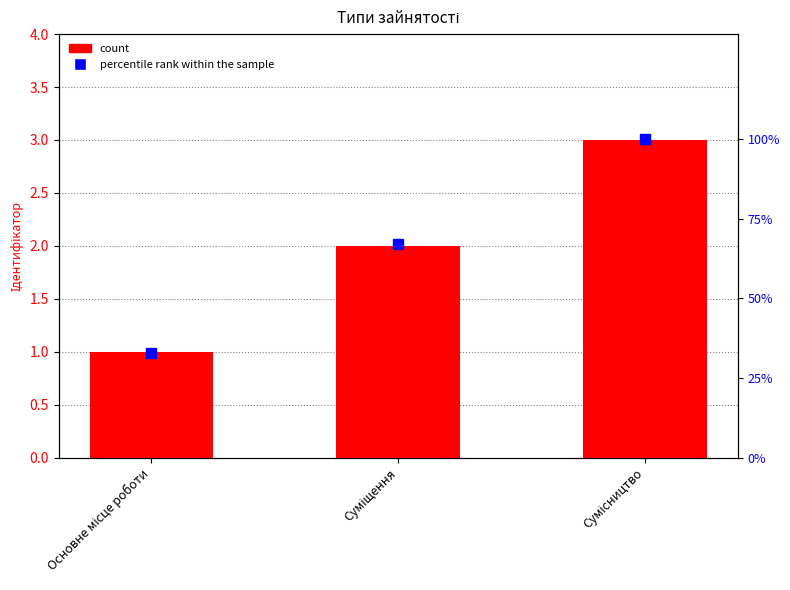

True or false: Ідентифікатор has a value of 3 at Сумісництво.

True